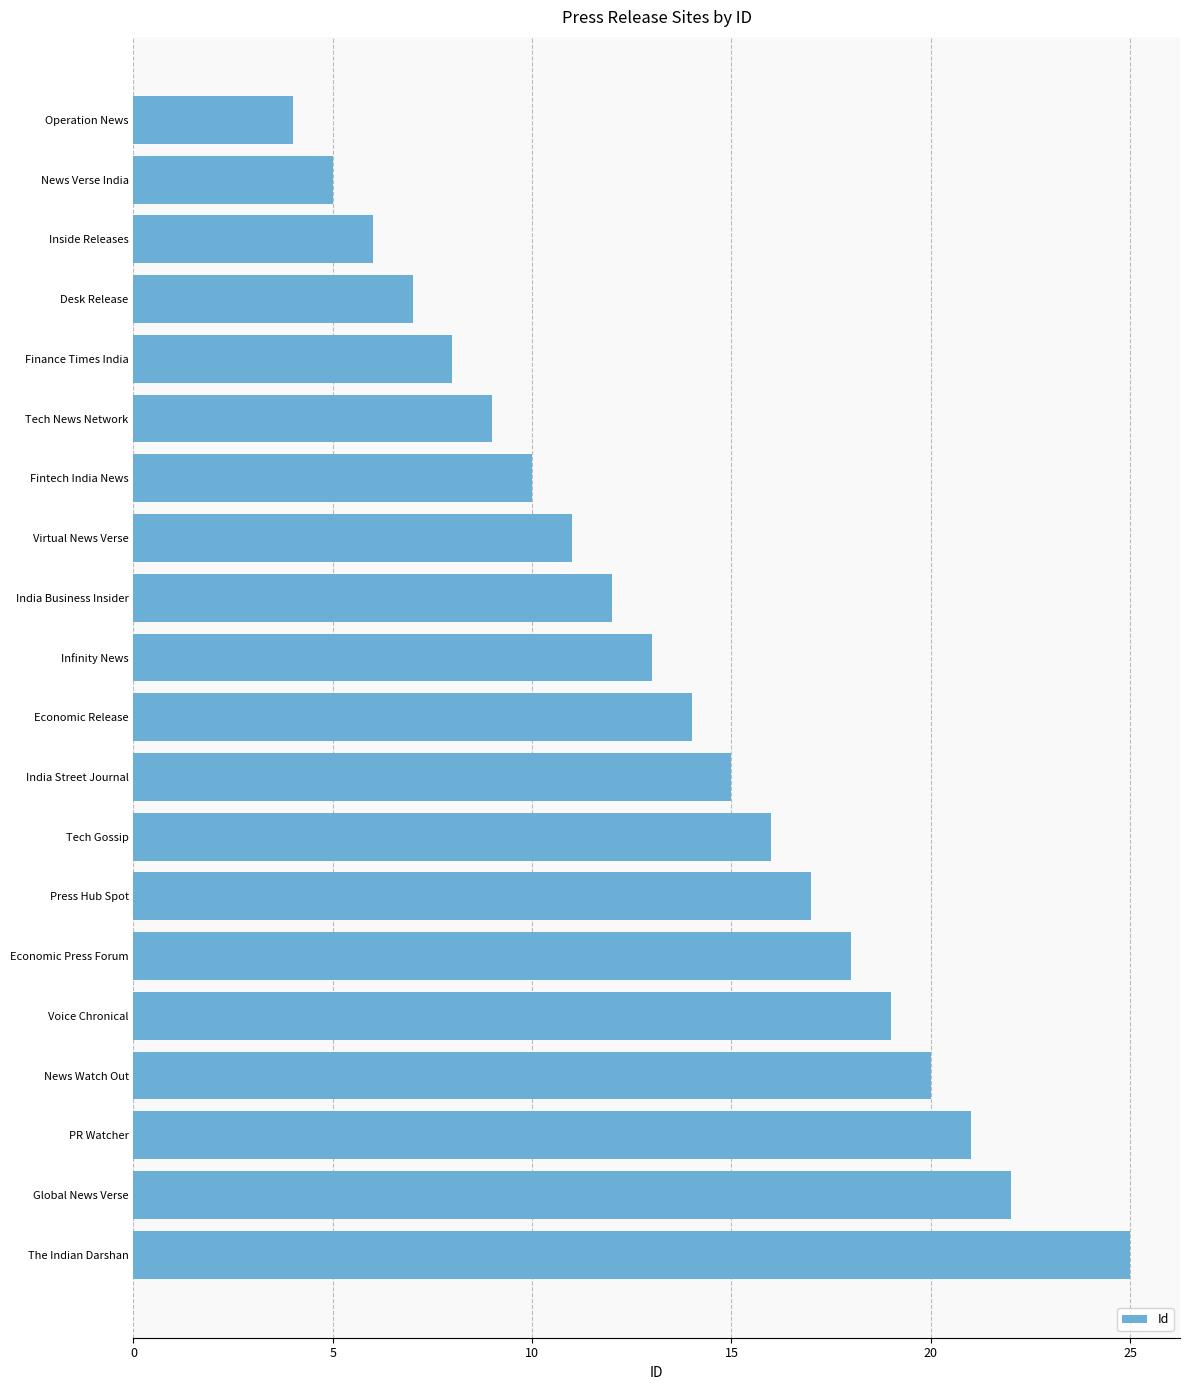

Is it true that the value at Finance Times India is 3?

False